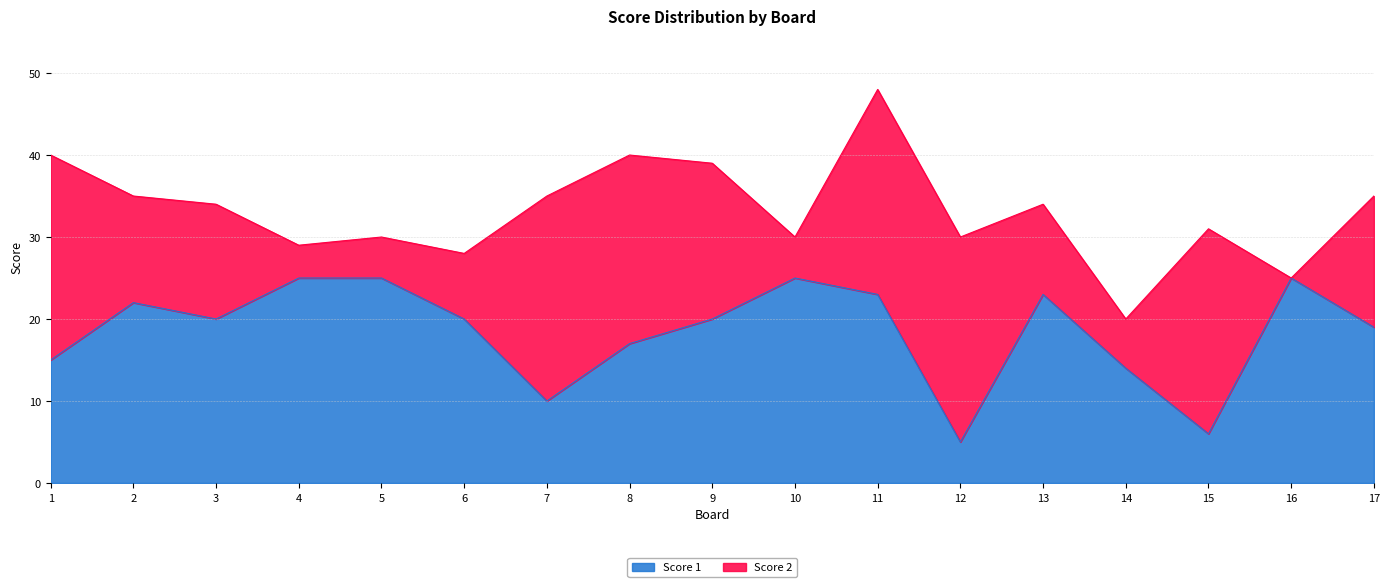

How many lines are shown in the chart?

2